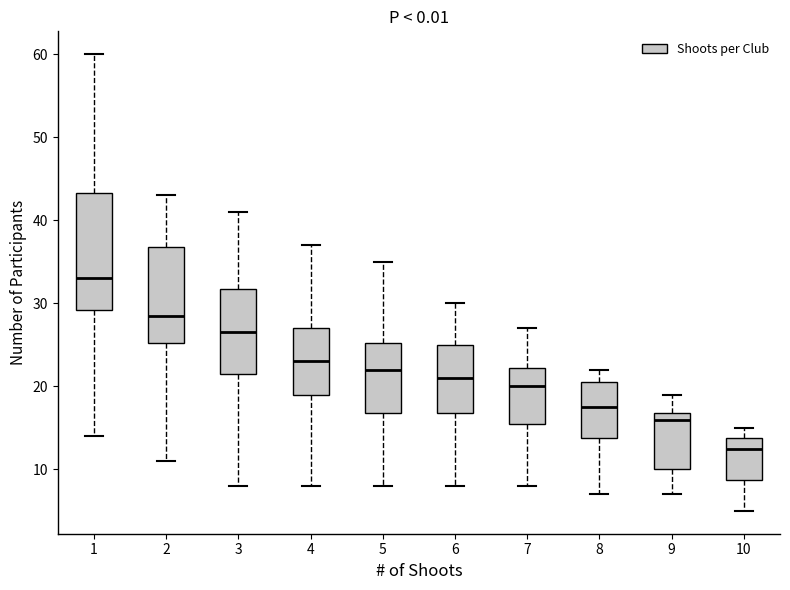

Where is the upper edge of the box at x = 10 on the y-axis? The values are not printed on the chart, so give them approximately, as read against the axis.

14